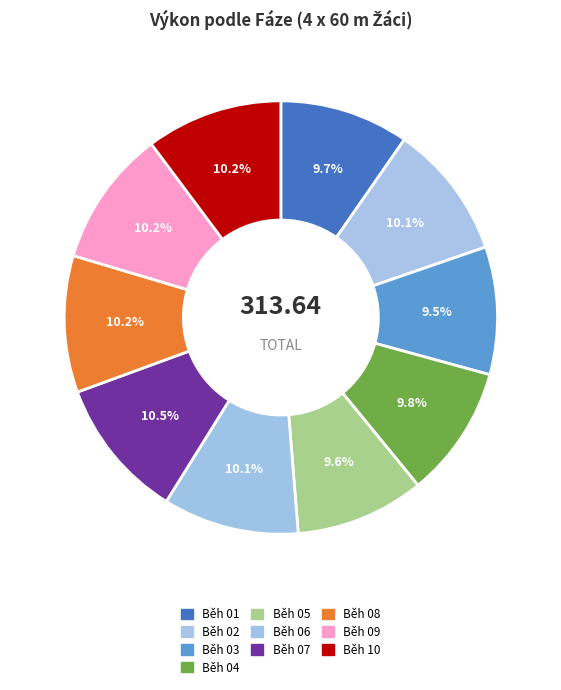

Is the sum of Běh 05 and Běh 04 greater than half?

No